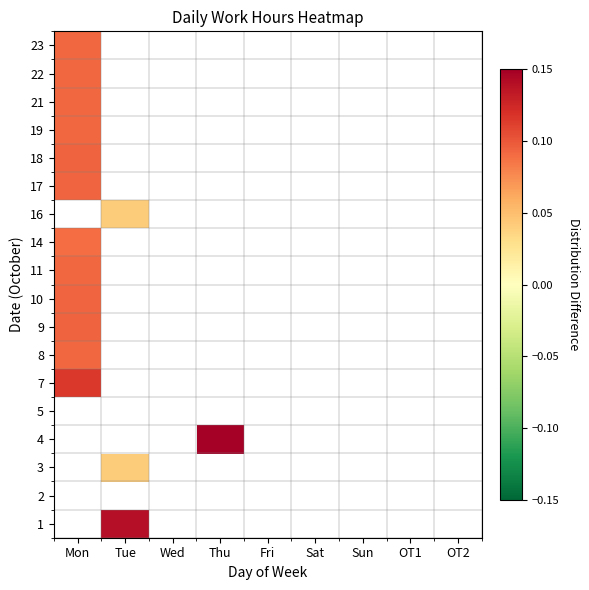

List the series in order of their peak value, lowest first.

8, 1, 2, 3, 4, 5, 14, 11, 22, 23, 21, 19, 17, 10, 18, 9, 7, 16